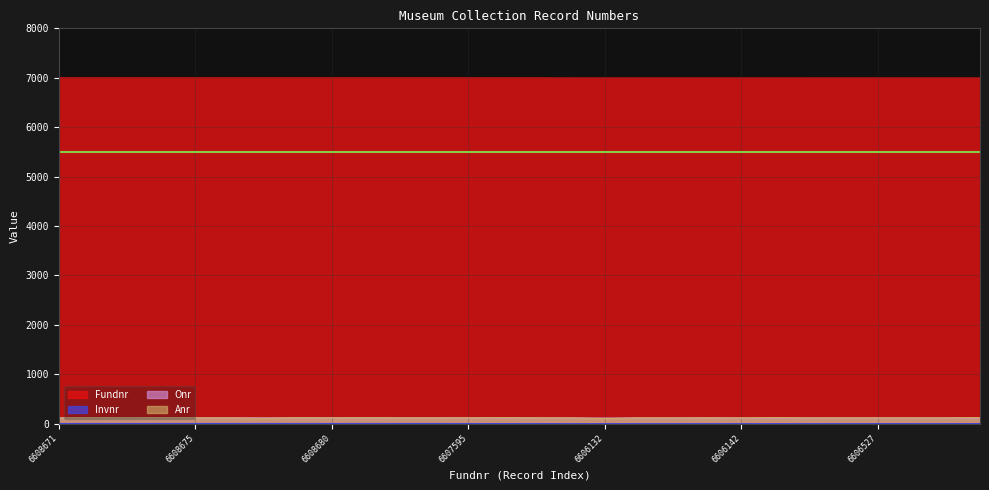

True or false: Fundnr and Invnr cross at least once.

False